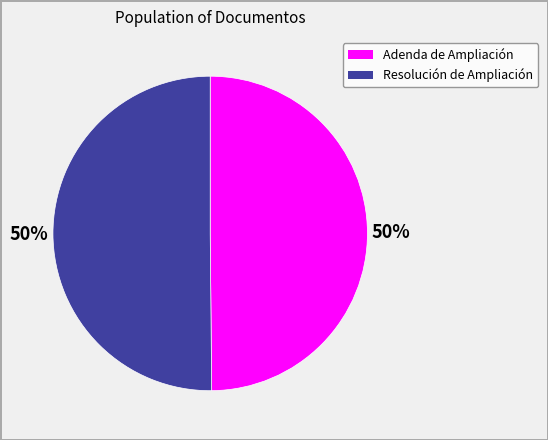

To the nearest percent, what is the combined percentage of Resolución de Ampliación and Adenda de Ampliación?

100%